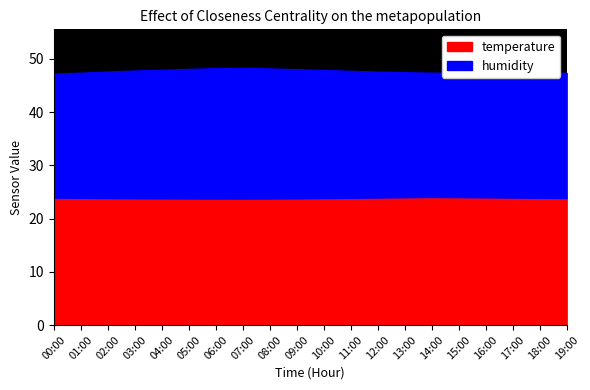

What is the total value across all series at 13:00?

47.5